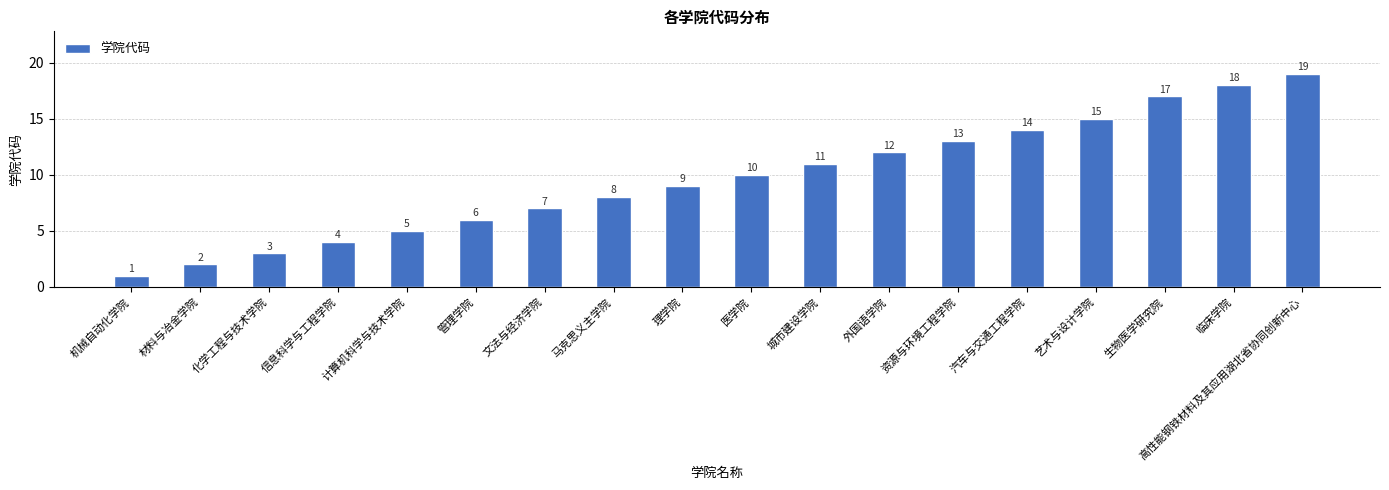

The chart shows a value of 1 at 机械自动化学院. True or false?

True